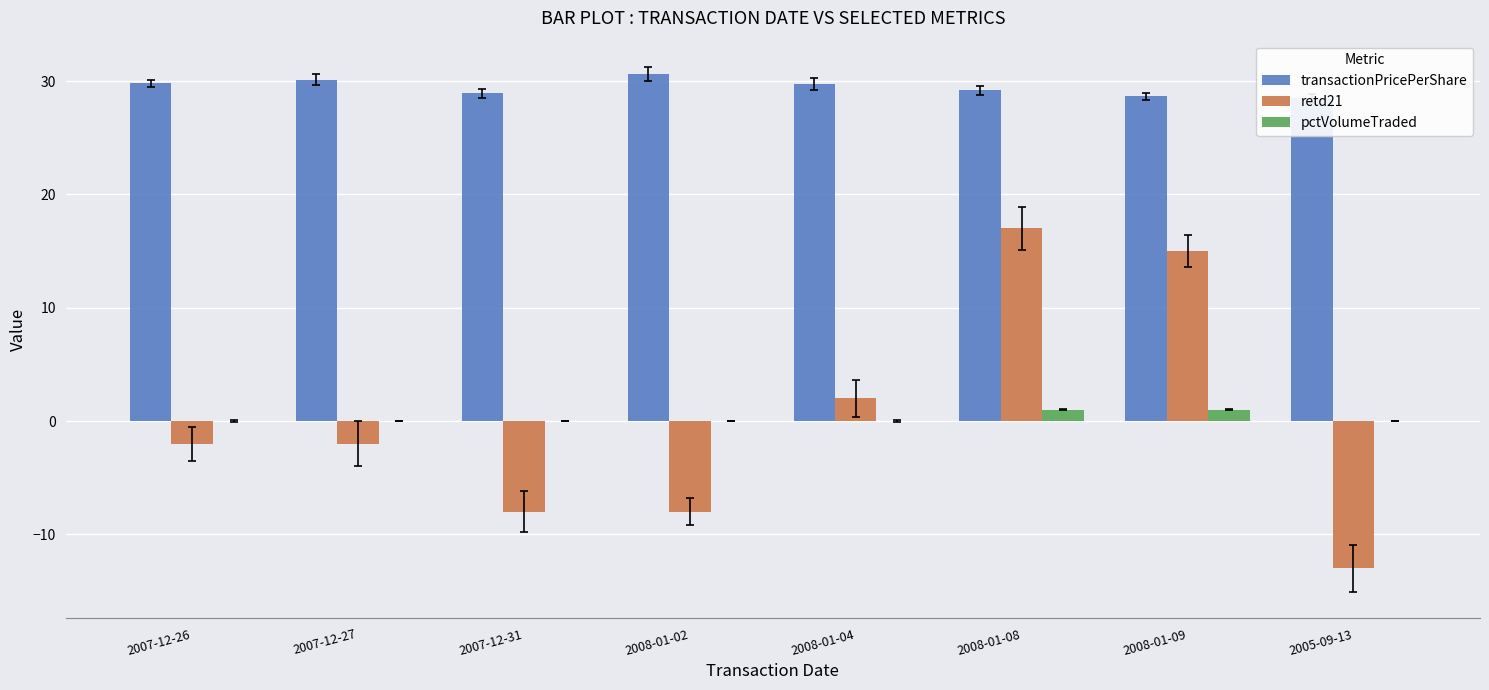

How many values in retd21 are above zero?

3